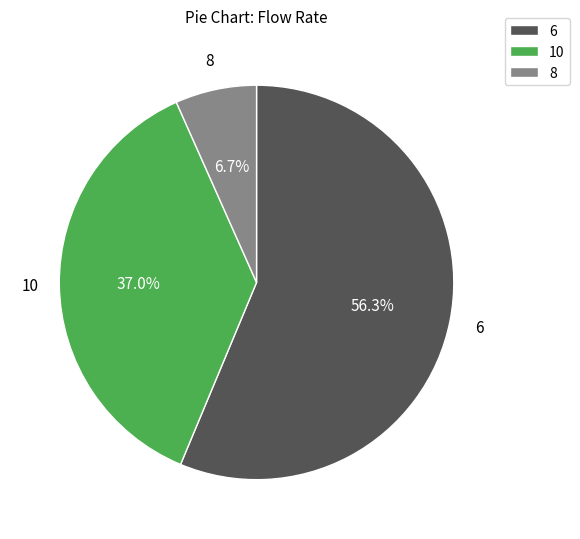

Combined, do 6 and 8 account for over 50%?

Yes